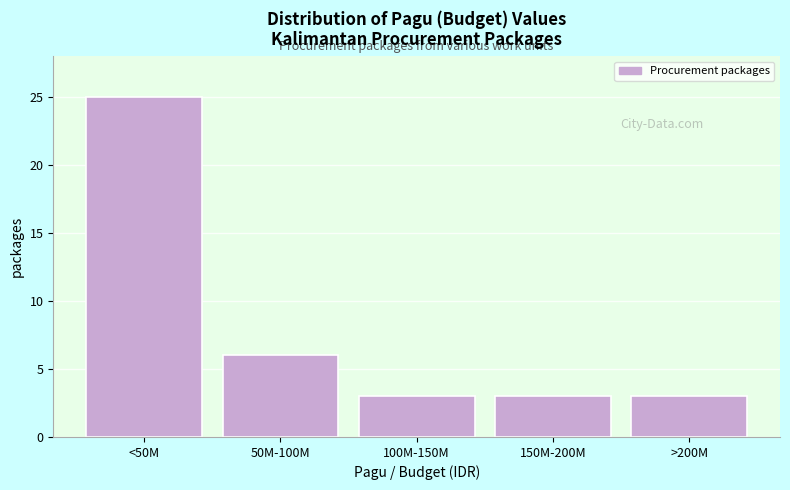

Reading left to right, list all the values displayed in this chart.

25	6	3	3	3